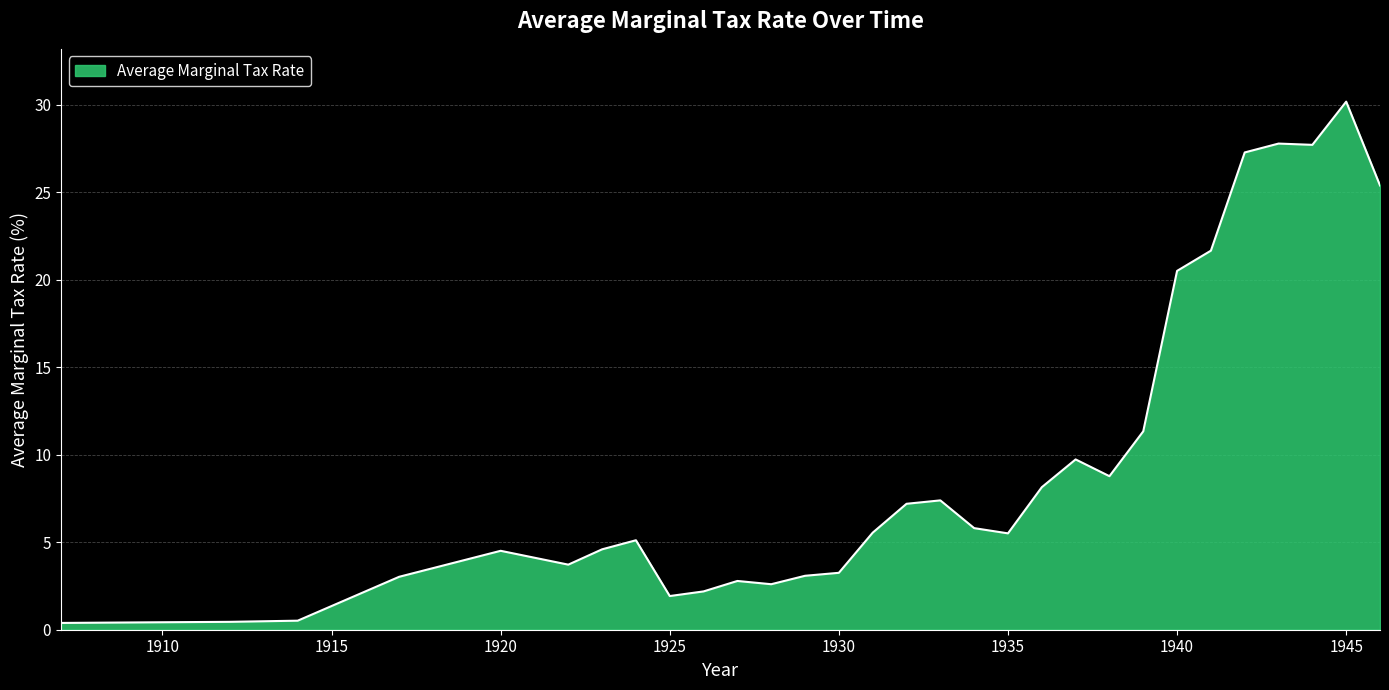

What is the difference between the maximum and minimum values?

29.8